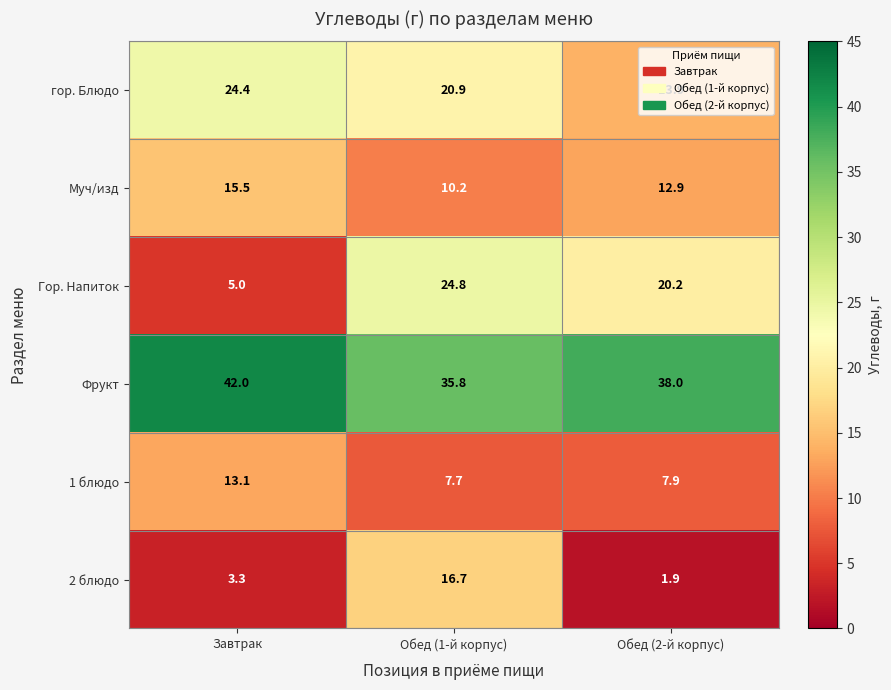

Where is Муч/изд nearest to the value 12?

Обед (2-й корпус)